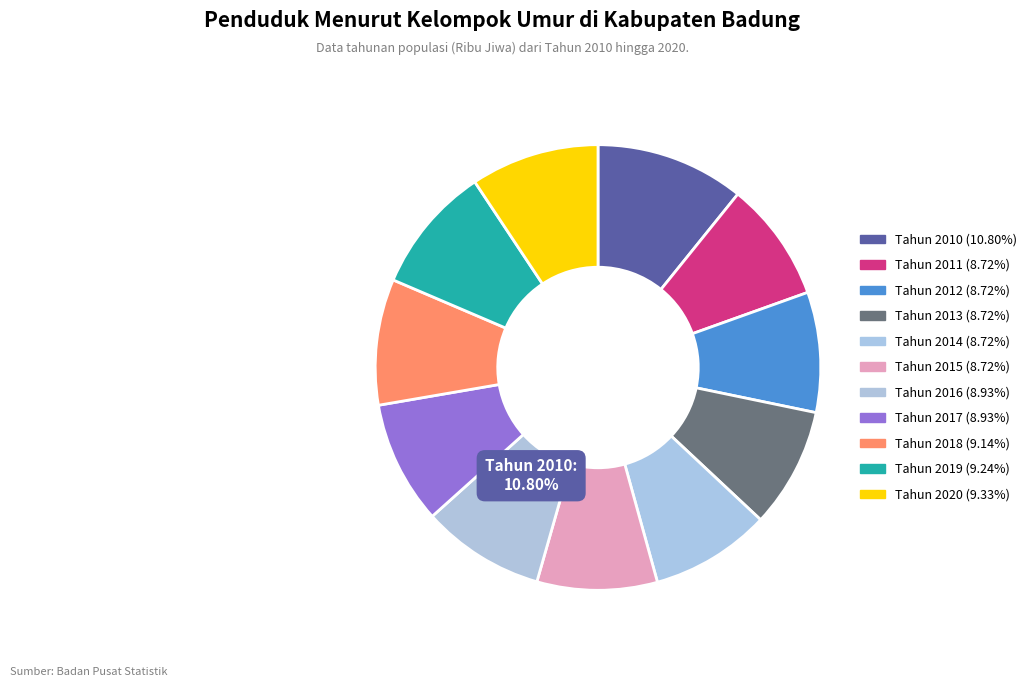

Is there a majority slice in this chart?

No